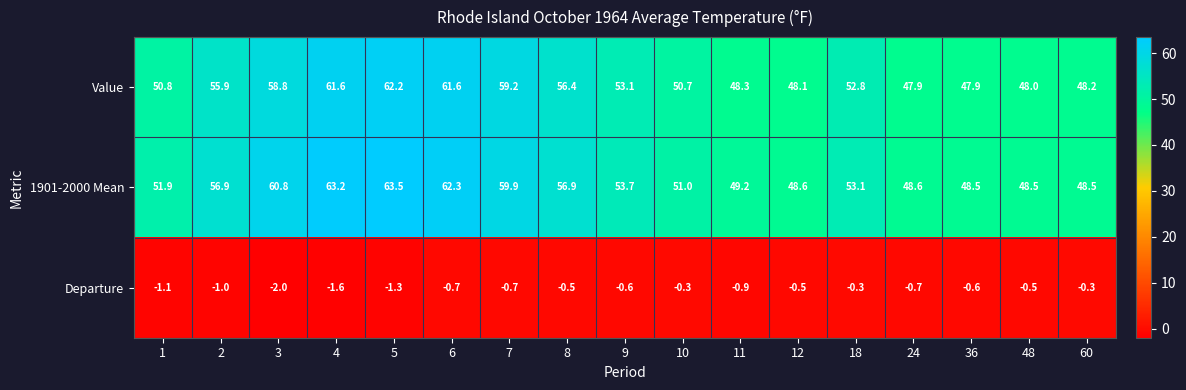

What is the maximum value shown in the chart?

63.5